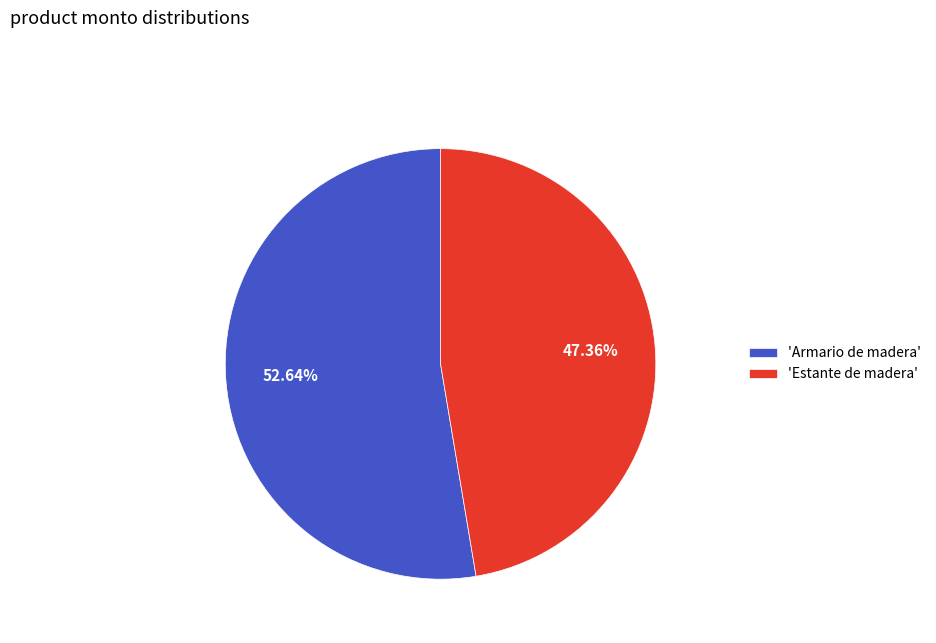

Which category has the biggest portion of the pie?

'Armario de madera'